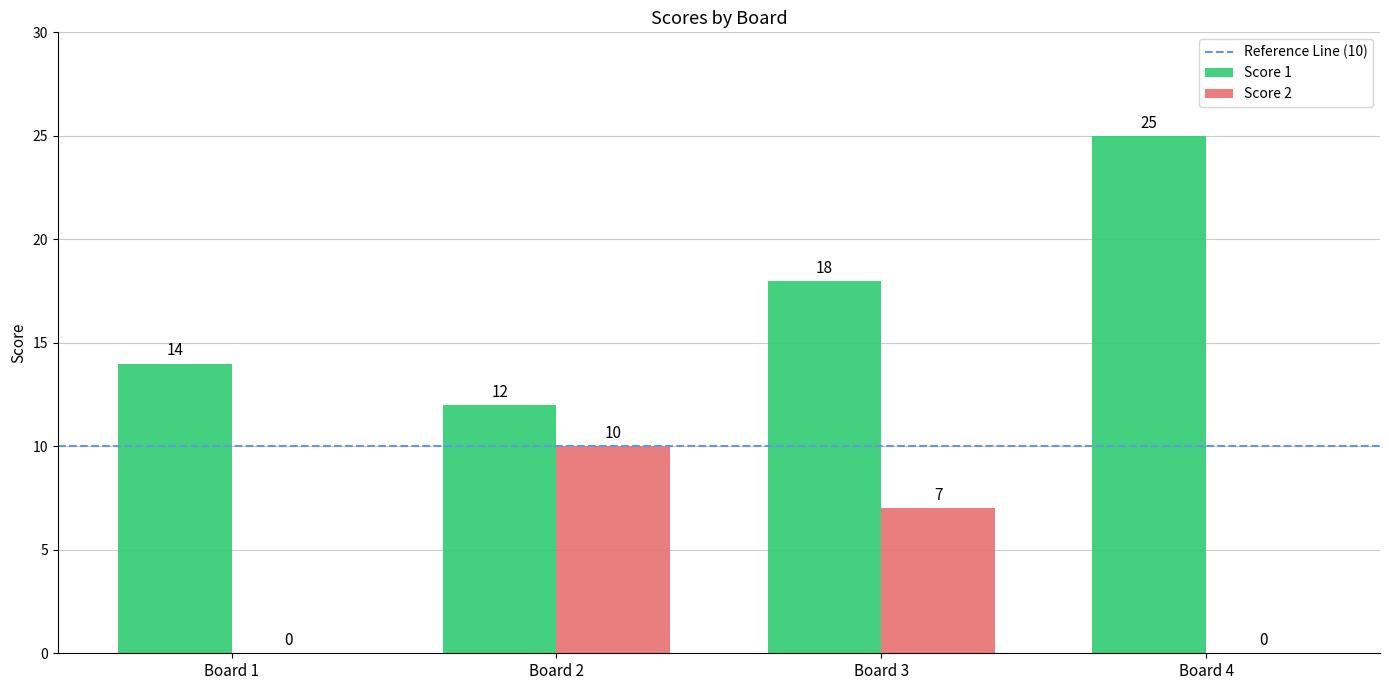

What is the spread (max minus min) of values at Board 1?

14